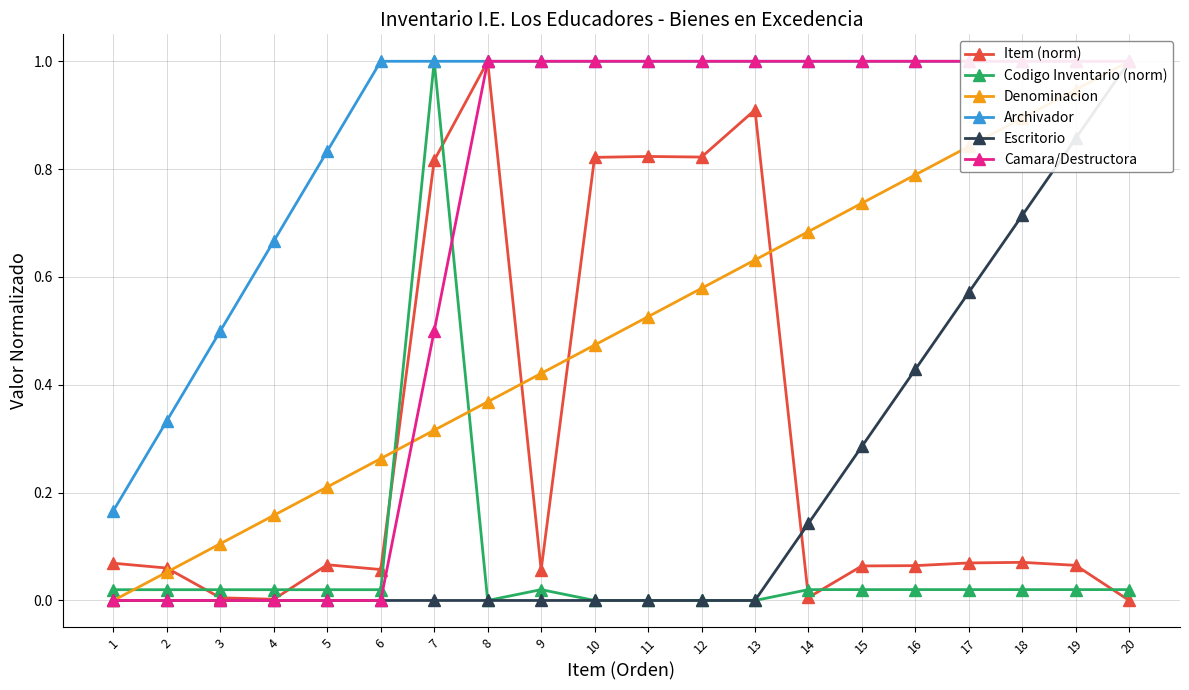

What is the maximum value shown in the chart?

1.0